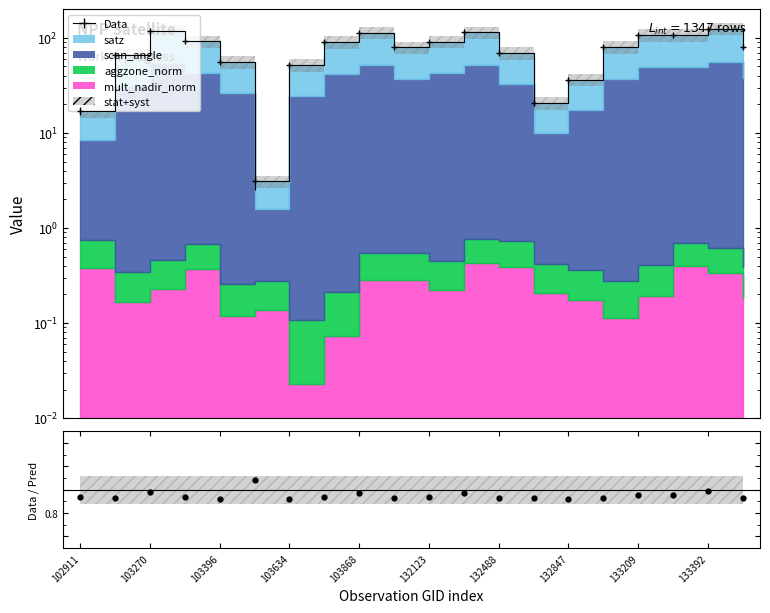

True or false: the data shows 90.8 at 132123.

True